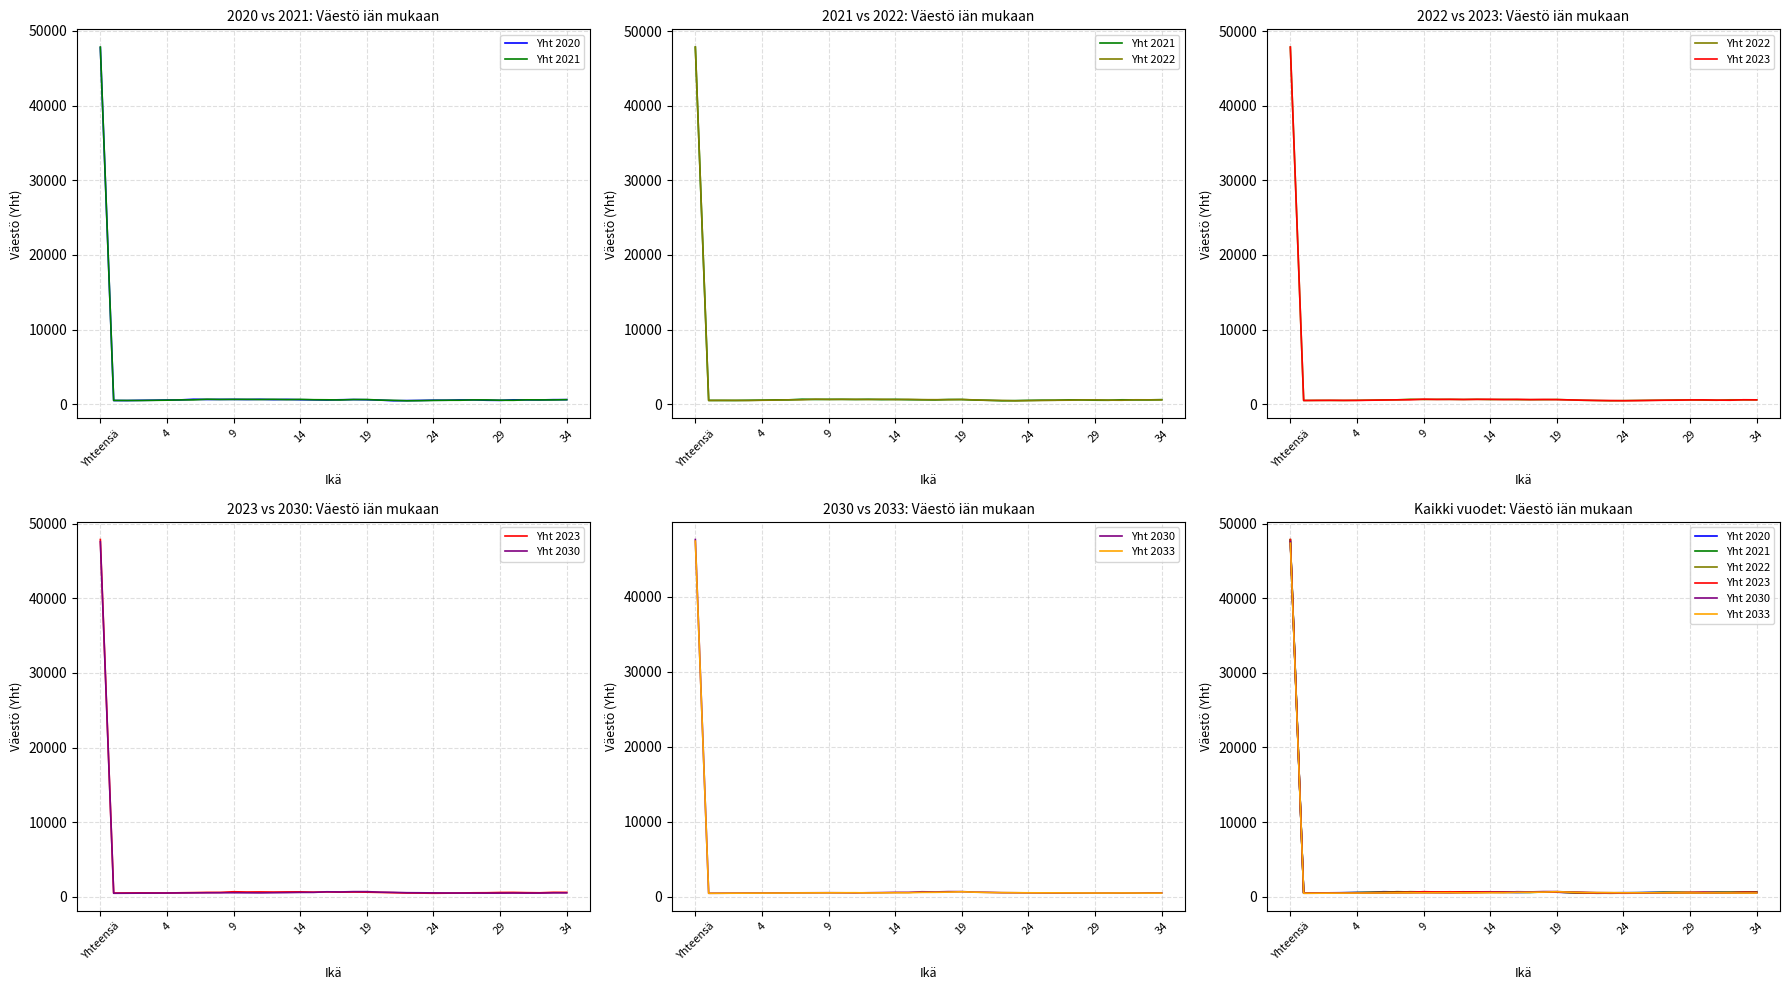

True or false: Yht 2021 has a value of 585 at 32.

True